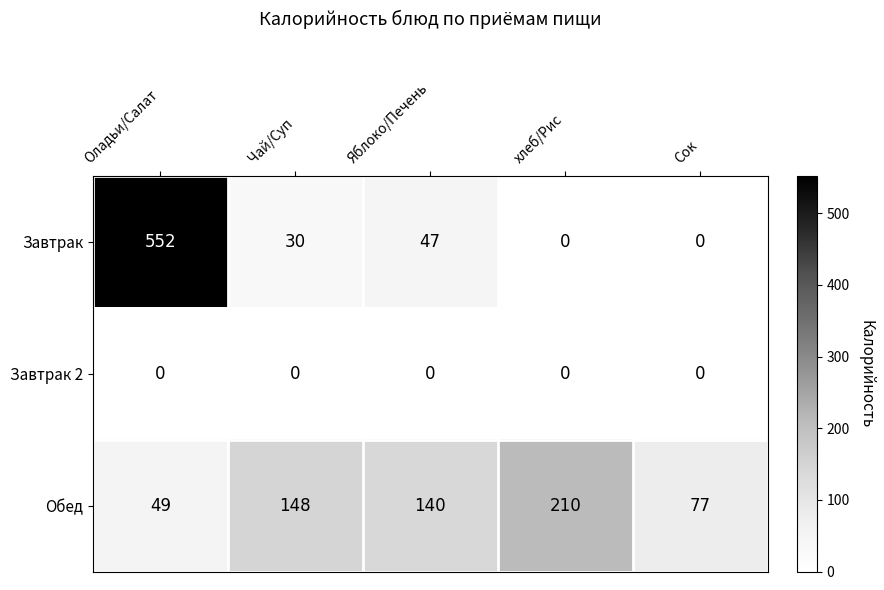

What is the maximum value shown in the chart?

552